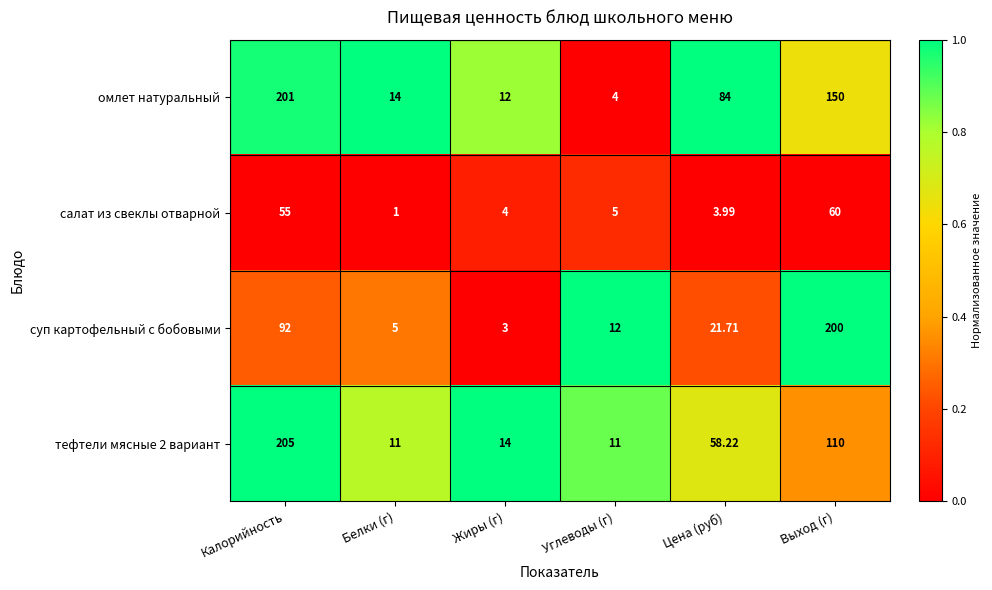

Count the number of data series in this chart.

4